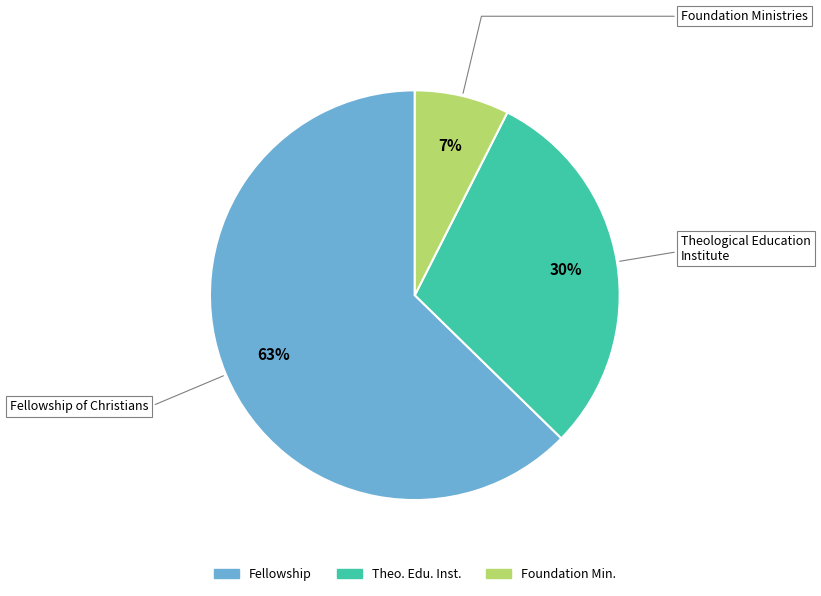

How many slices are in this pie chart?

3